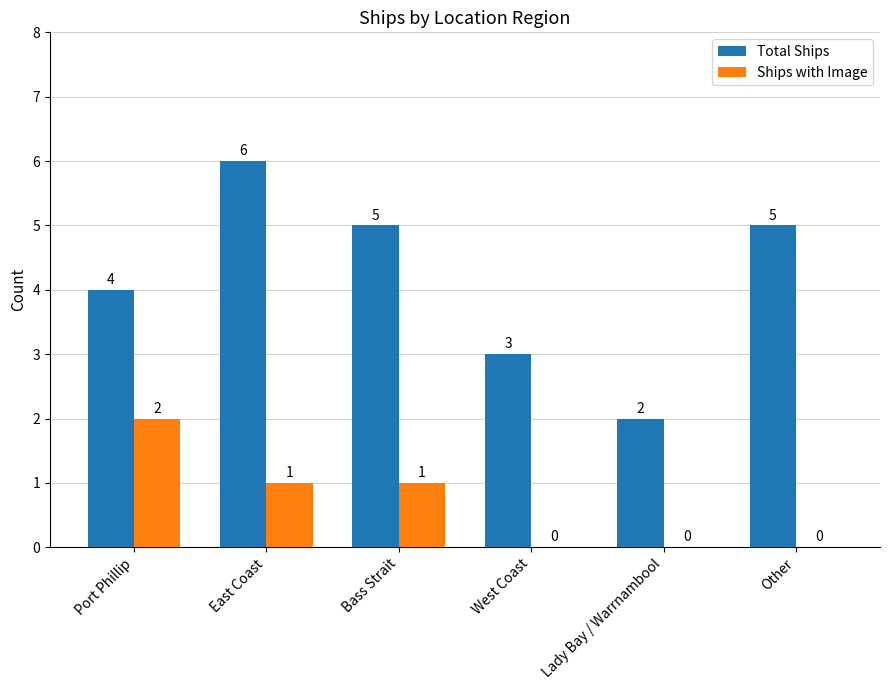

How many positive values does the Ships with Image series have?

3